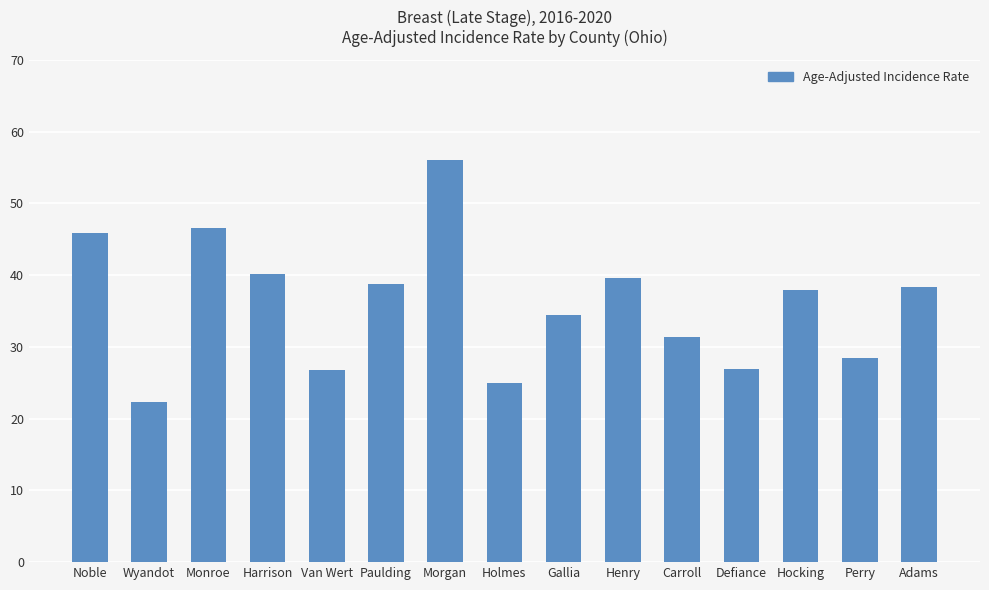

Does the chart contain stacked bars?

No